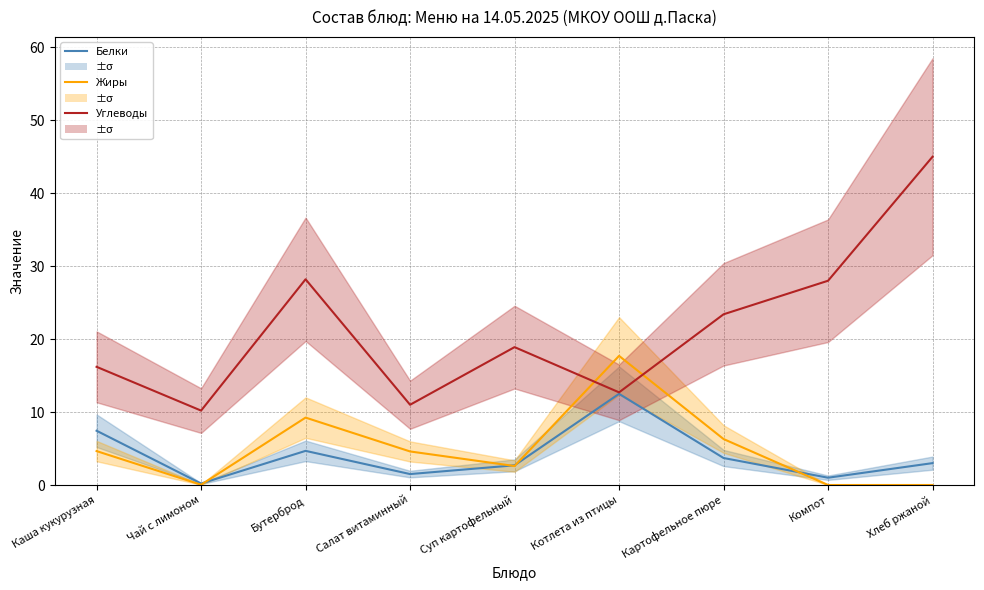

Rank the categories by Жиры value from highest to lowest.

Котлета из птицы, Бутерброд, Картофельное пюре, Каша кукурузная, Салат витаминный, Суп картофельный, Чай с лимоном, Компот, Хлеб ржаной